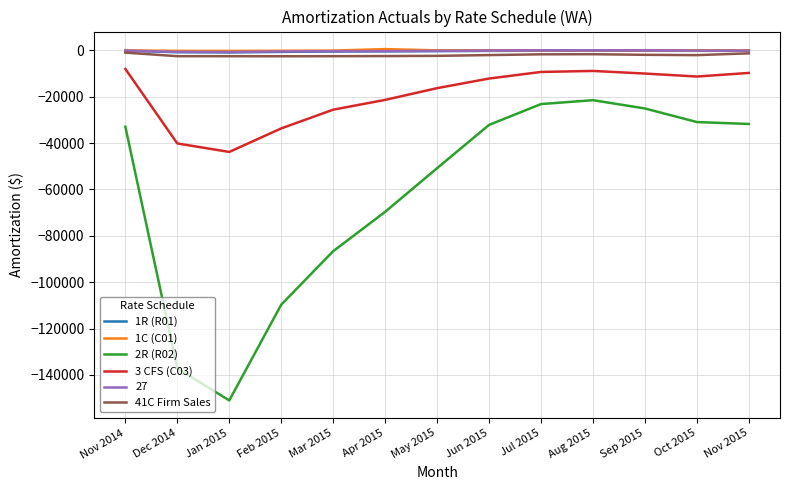

What is the sum of the 1R (R01) values at Nov 2014 and Jul 2015?

-389.0